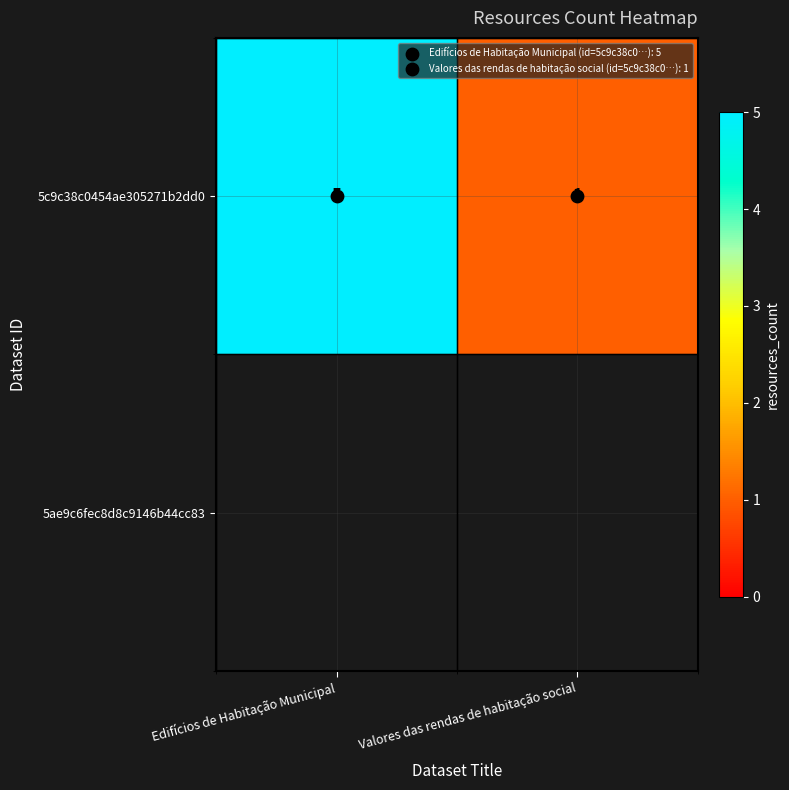

How many values are below 5?

1